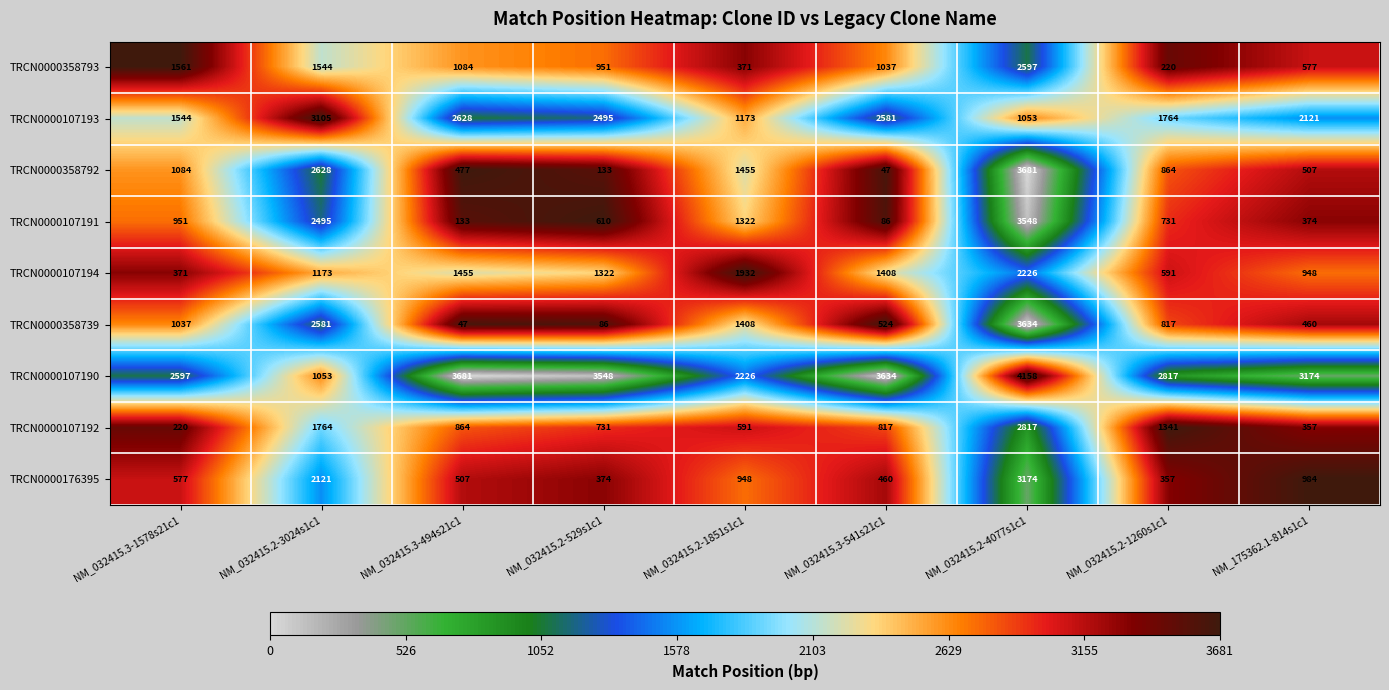

What is the sum of the TRCN0000107190 values at NM_032415.2-4077s1c1 and NM_032415.3-541s21c1?

7792